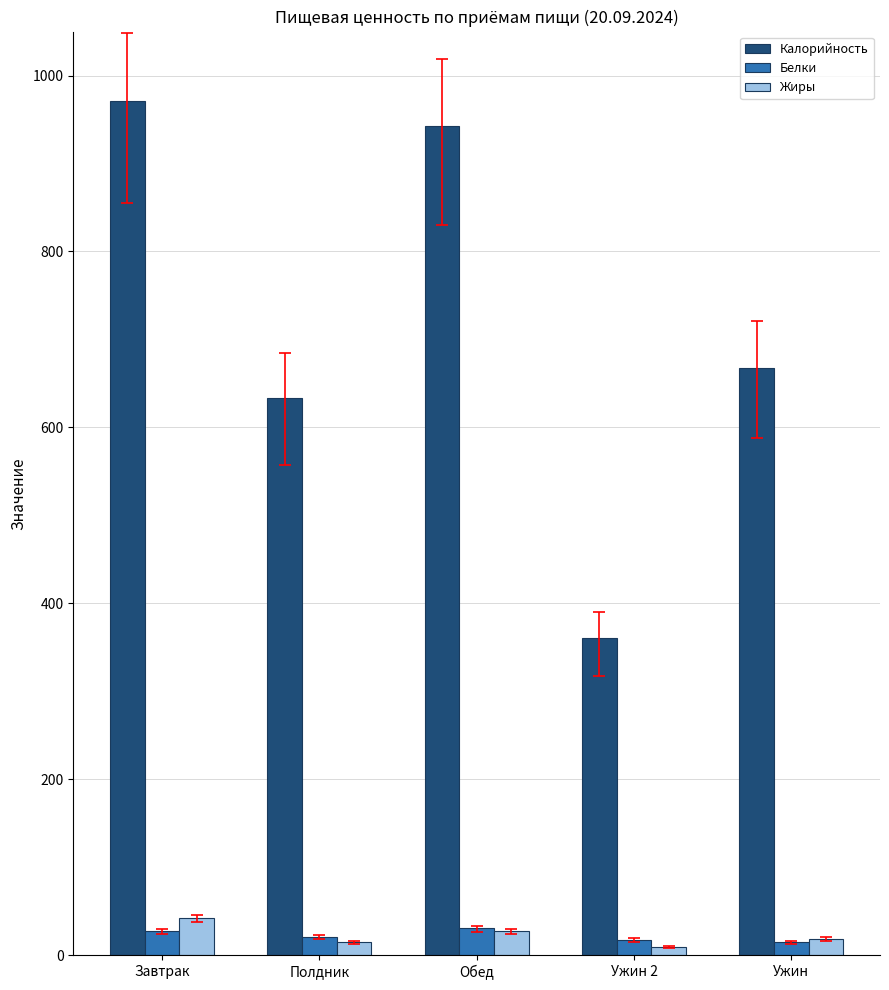

What is the difference between the highest and lowest values at Полдник?

619.2